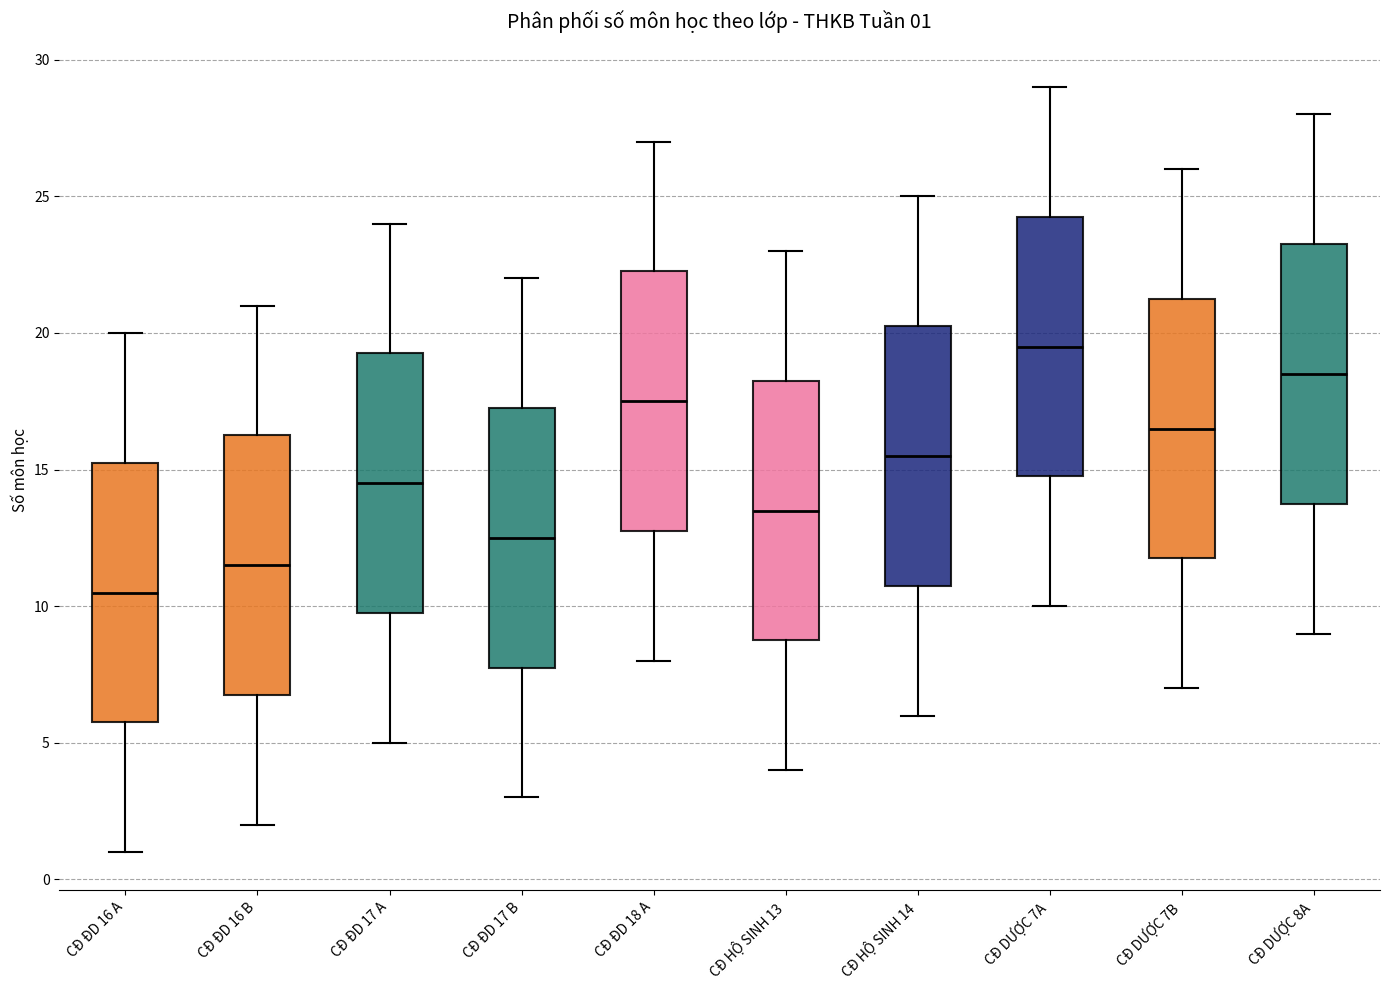

Which box's median line is the lowest?

CĐ ĐD 16 A